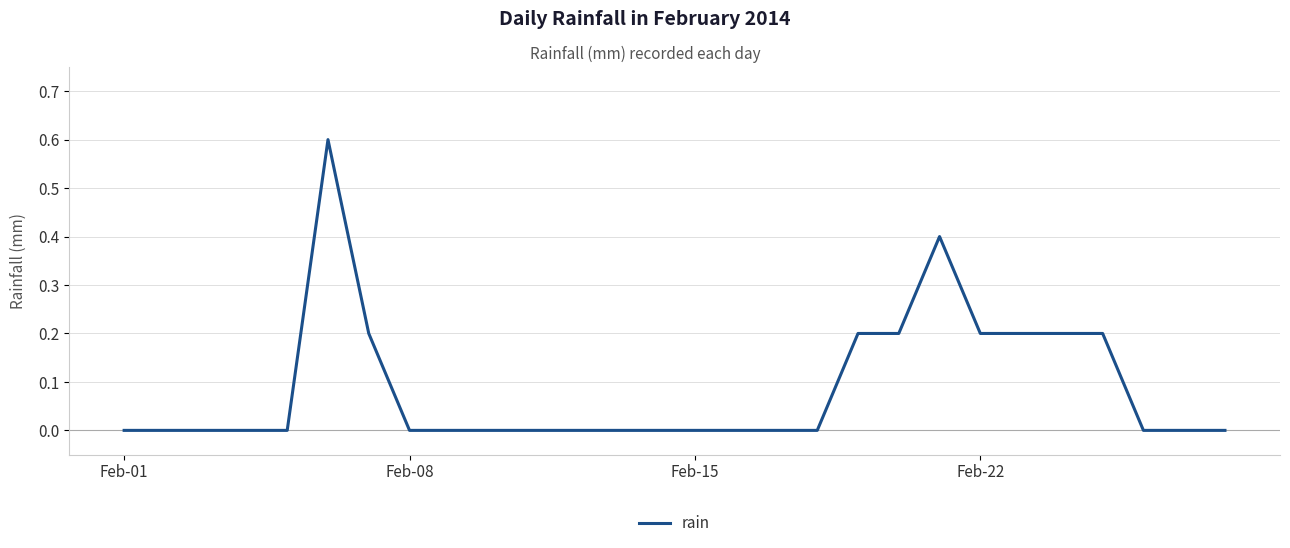

What is the difference between the maximum and minimum values?

0.6